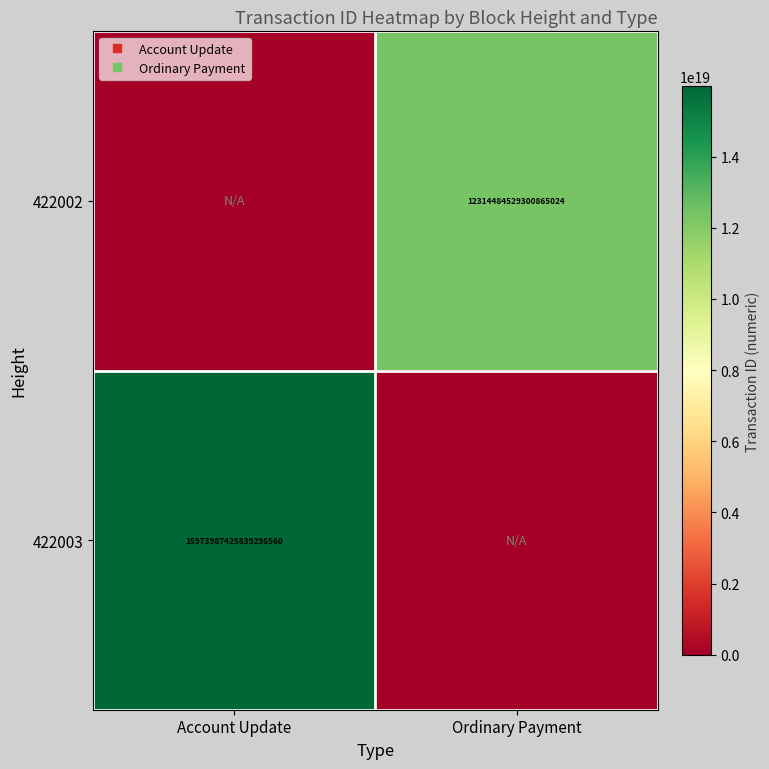

What is the total value across all series at Account Update?

15973987425839298560